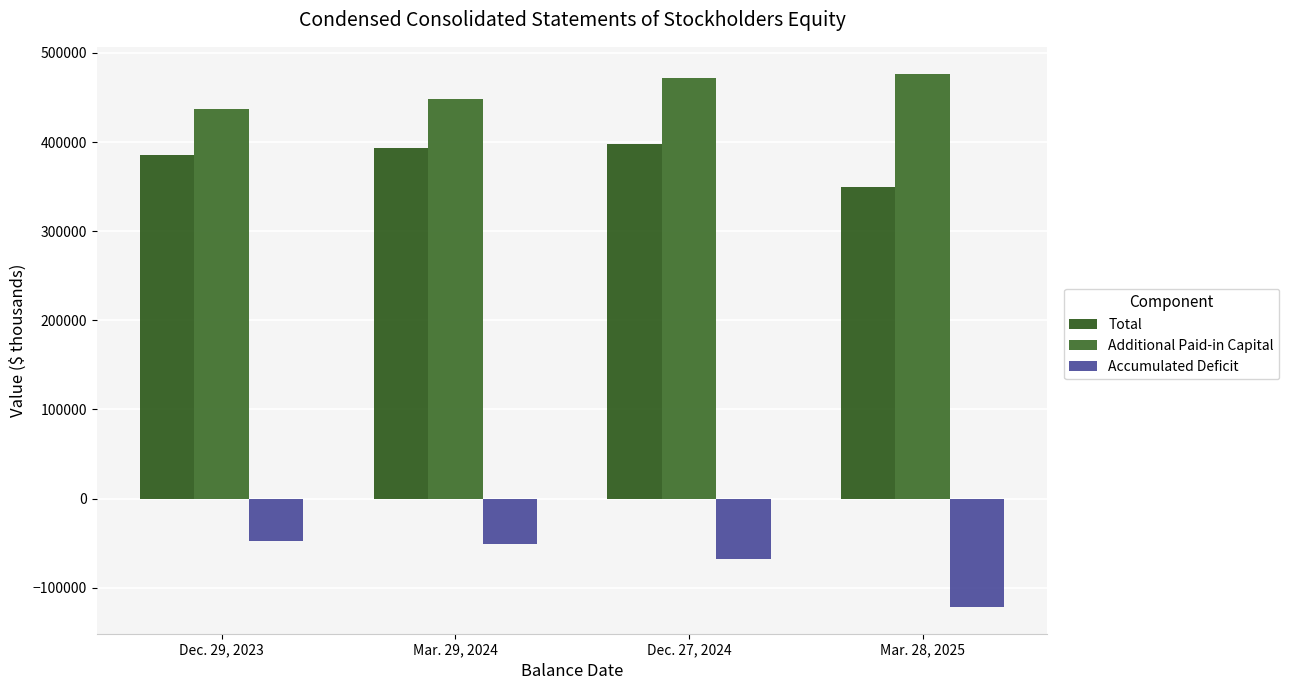

What is the sum of all Accumulated Deficit values?

-287438